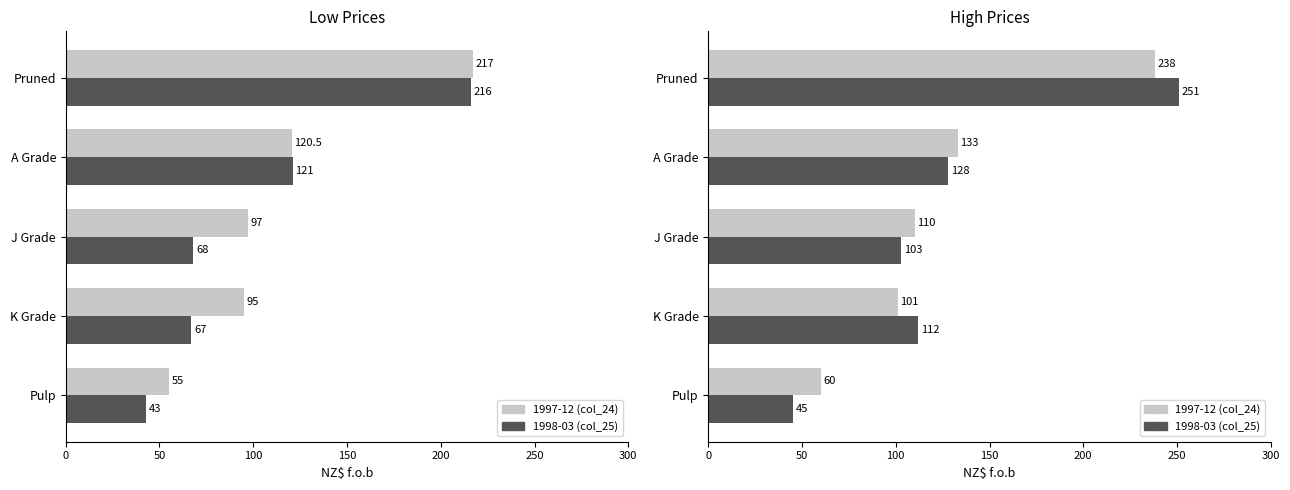

List the series in order of their peak value, highest first.

1998-03 (col_25), 1997-12 (col_24)